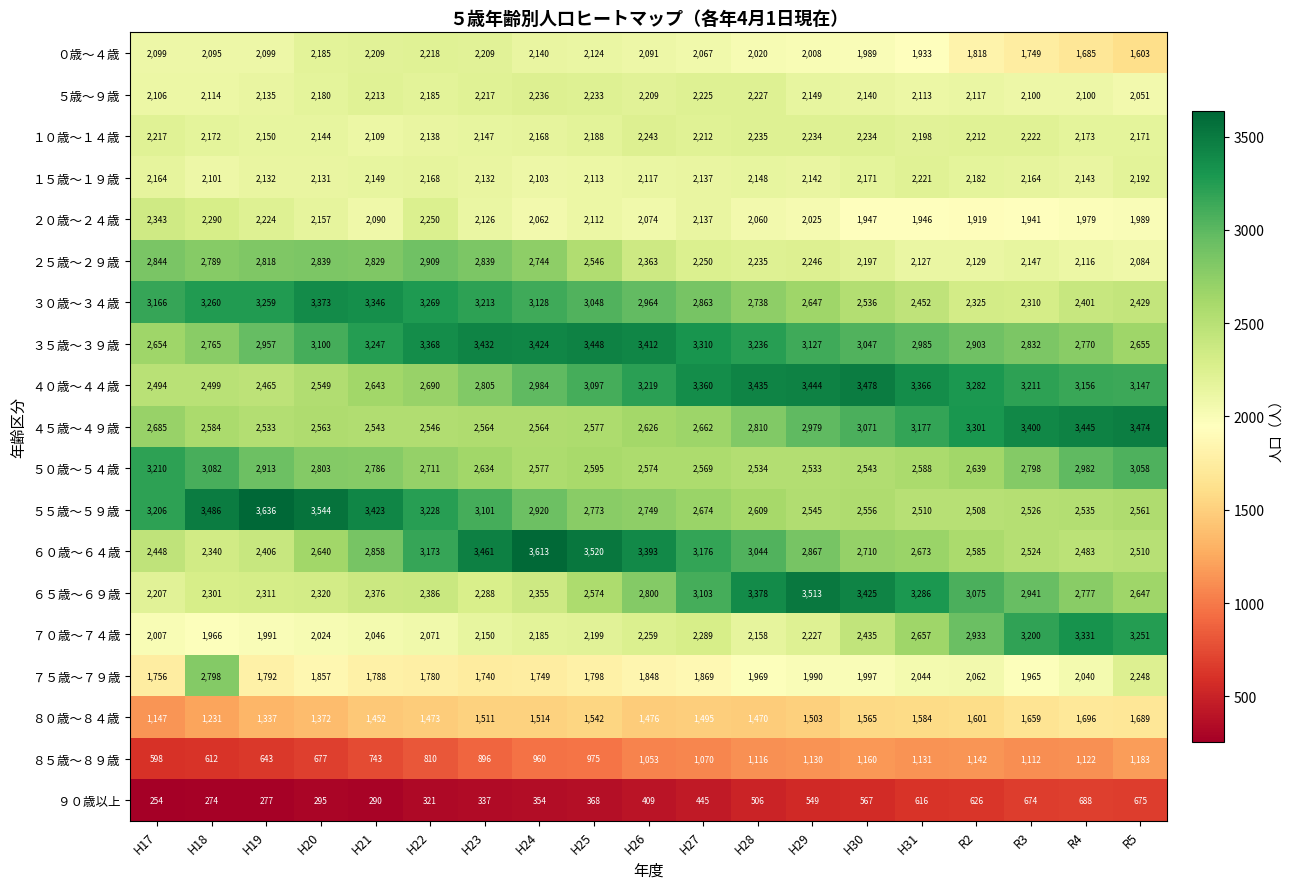

True or false: ８５歳～８９歳 has a value of 1160 at H30.

True